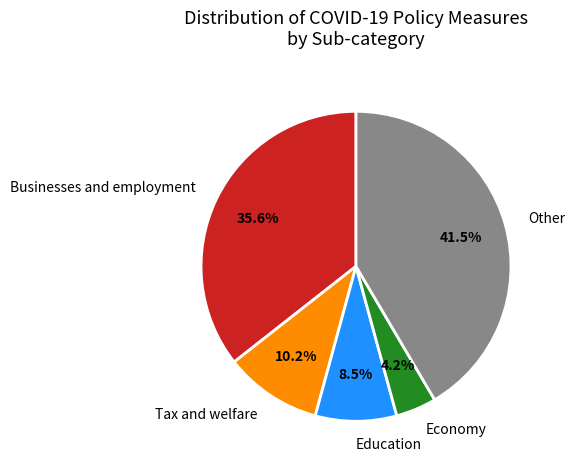

What is the ratio of the value at Businesses and employment to the value at Other?

0.9